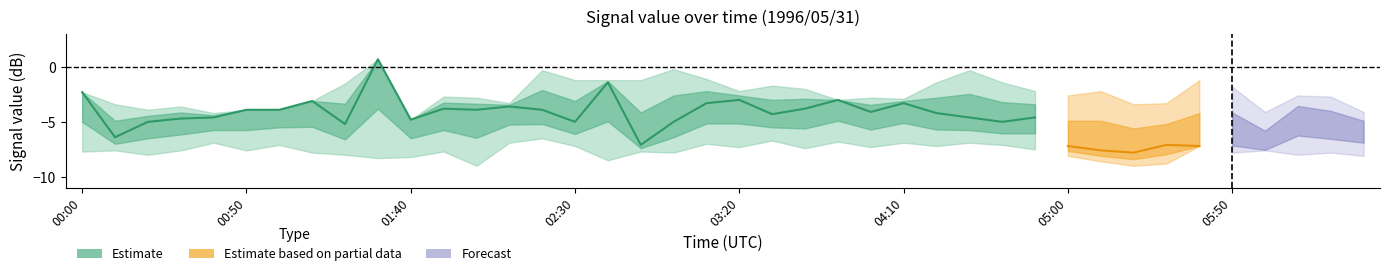

At which category does the chart reach its peak across all series?

01:30